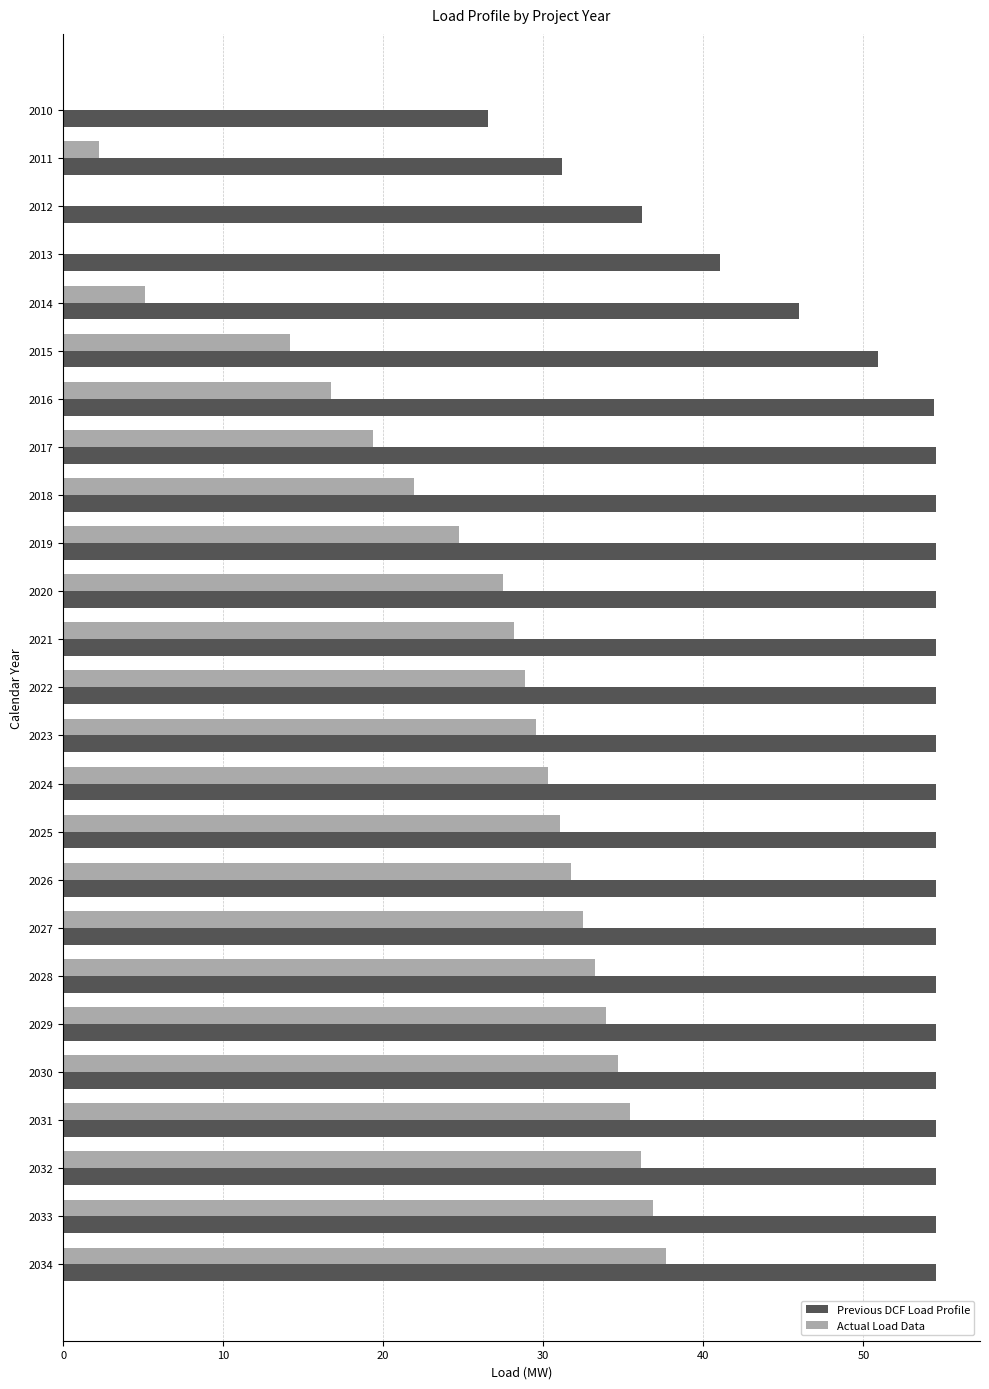

What is the maximum value for Previous DCF Load Profile?

54.6